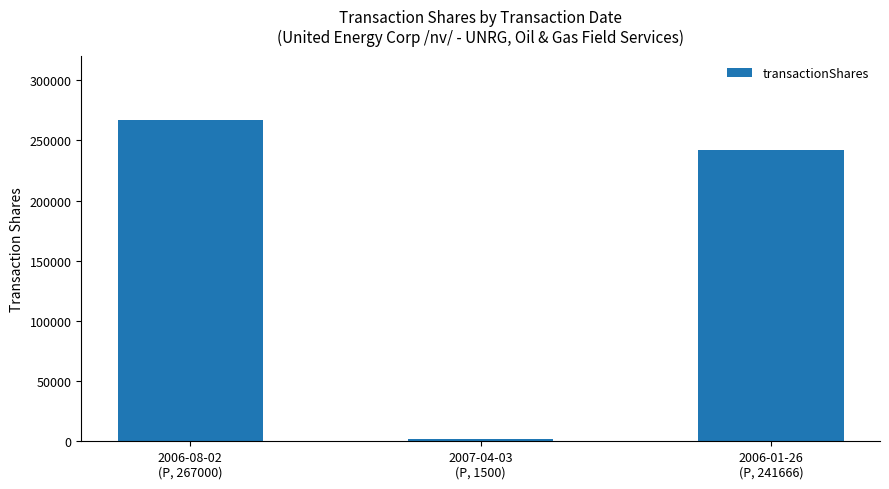

How many data points are less than 241666?

1